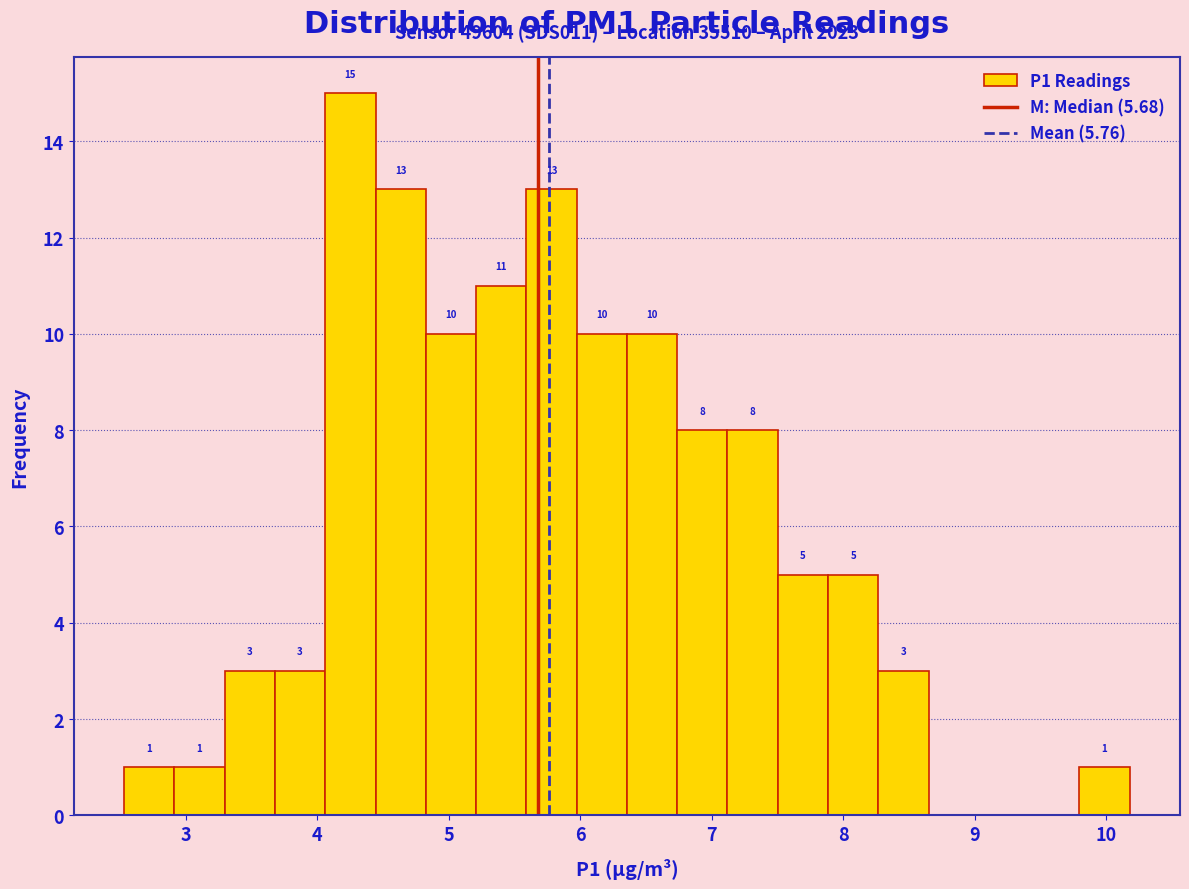

Read against the x-axis, roughly where is the centre of the tallest bar?

4.3